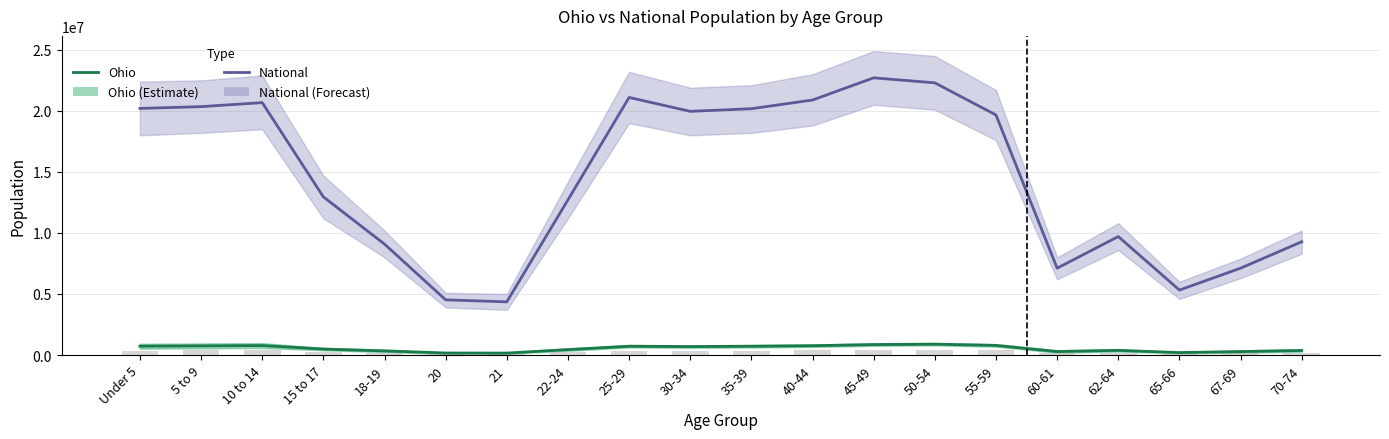

Read the Ohio value at 62-64, to the nearest 10.

381010